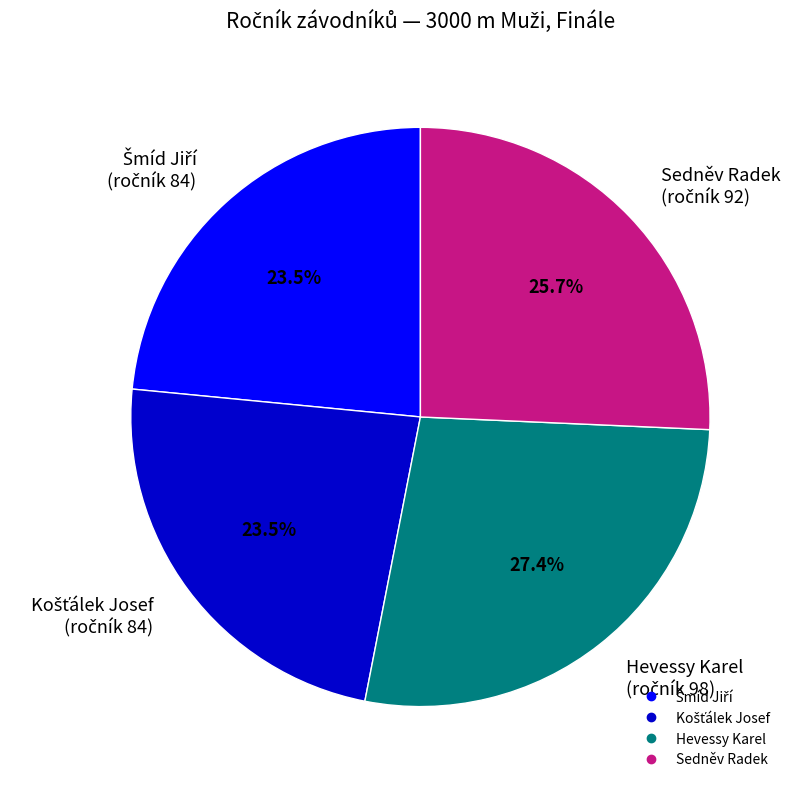

How much of the chart is everything except Hevessy Karel?

72.6%